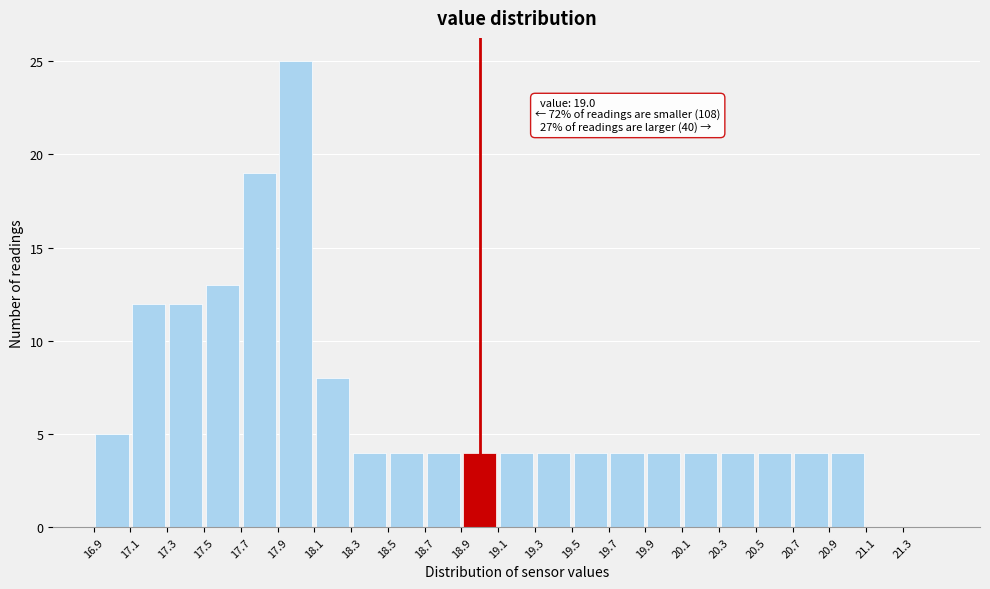

Over which range of the x-axis is the bar tallest?

17.9 to 18.1